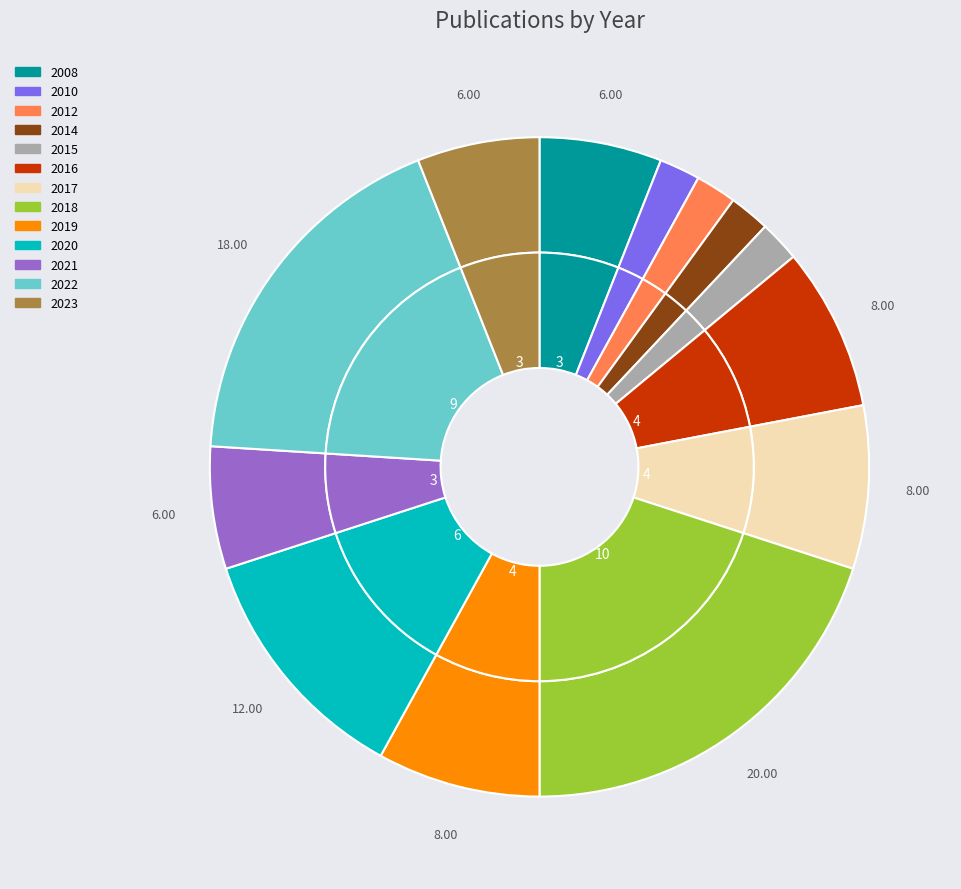

To the nearest percent, what is the difference between the 2016 and 2022 slice percentages?

10%